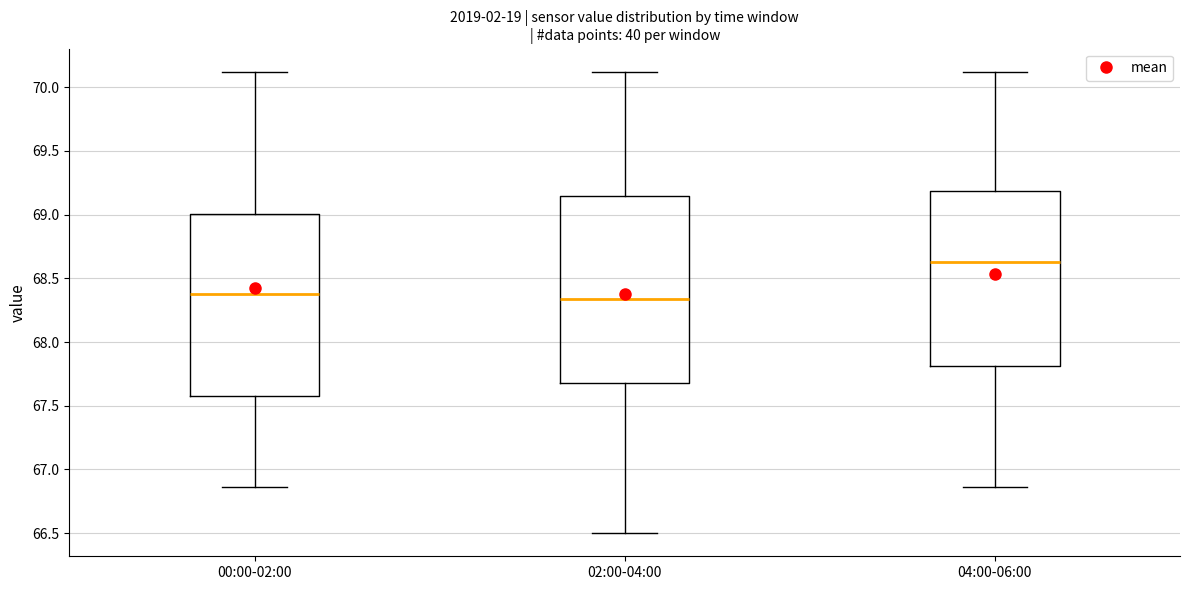

Reading left to right, transcribe this box plot: for each box, give where its median line is, the range the box spans, and where its two whiskers end, as read against the y-axis. The values are not printed on the chart, so give them approximately, as read against the axis.

00:00-02:00: median 68.40, box 67.60 to 69.00, whiskers 66.85 to 70.10
02:00-04:00: median 68.35, box 67.70 to 69.15, whiskers 66.50 to 70.10
04:00-06:00: median 68.65, box 67.80 to 69.20, whiskers 66.85 to 70.10